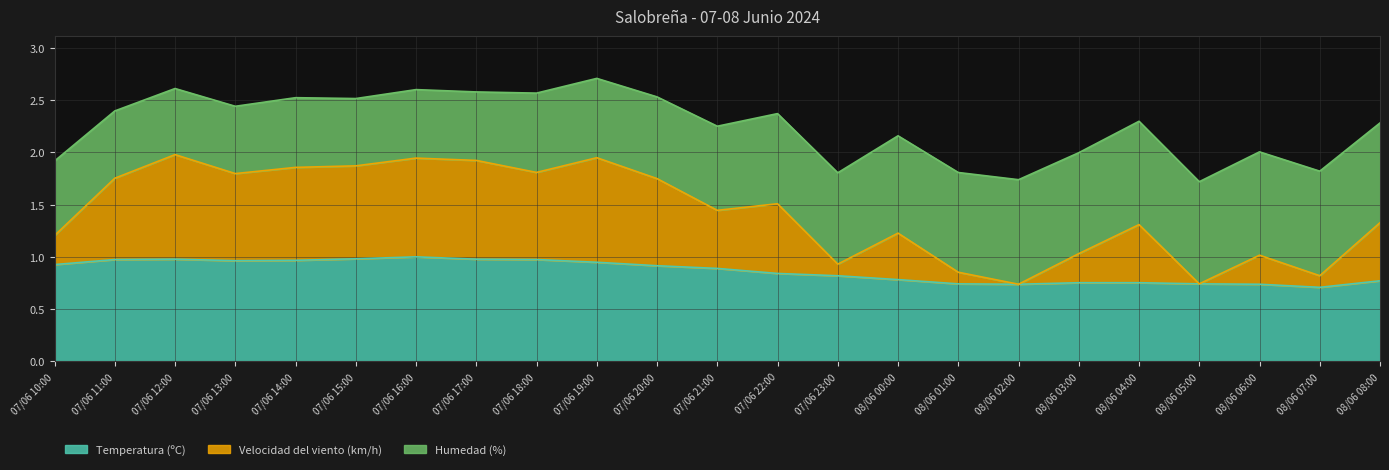

Which series changed the most between 08/06 01:00 and 08/06 07:00?

Temperatura (ºC)